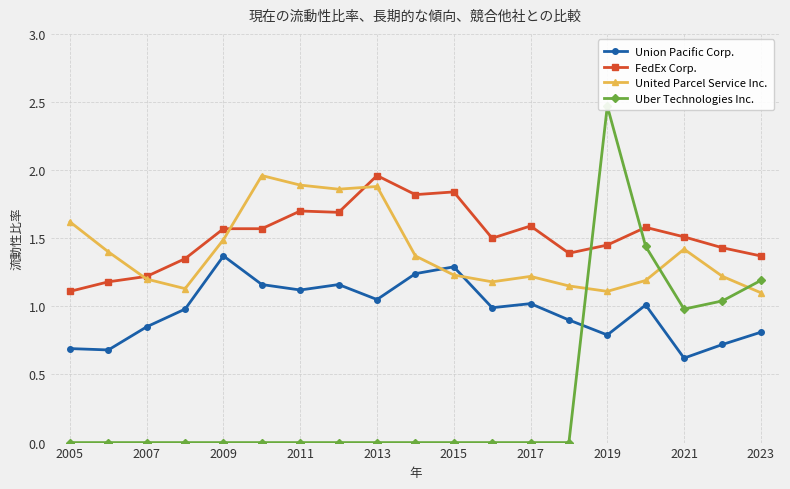

The value of Union Pacific Corp. at 2019 is 1.1. True or false?

False